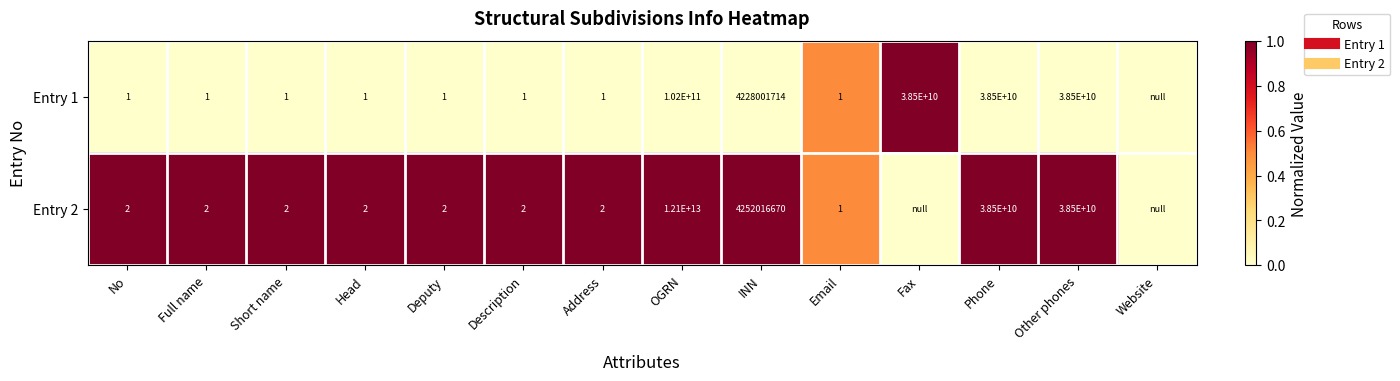

List the labels in order of Entry 1 value, largest first.

Fax, Email, No, Full name, Short name, Head, Deputy, Description, Address, OGRN, INN, Phone, Other phones, Website